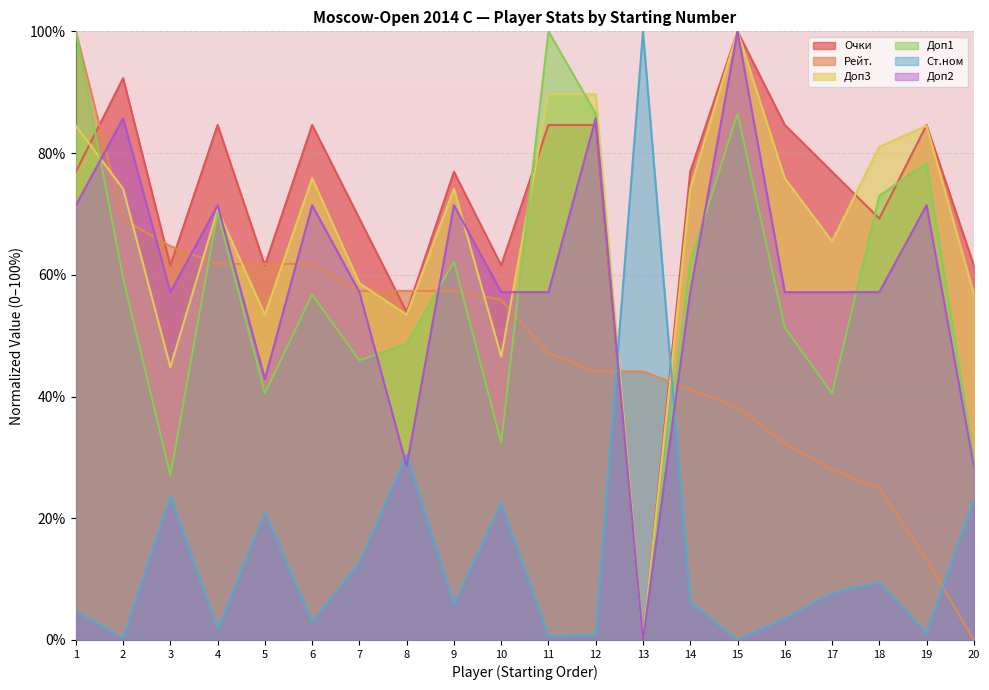

Which category has the lowest value in the Доп3 series?

13